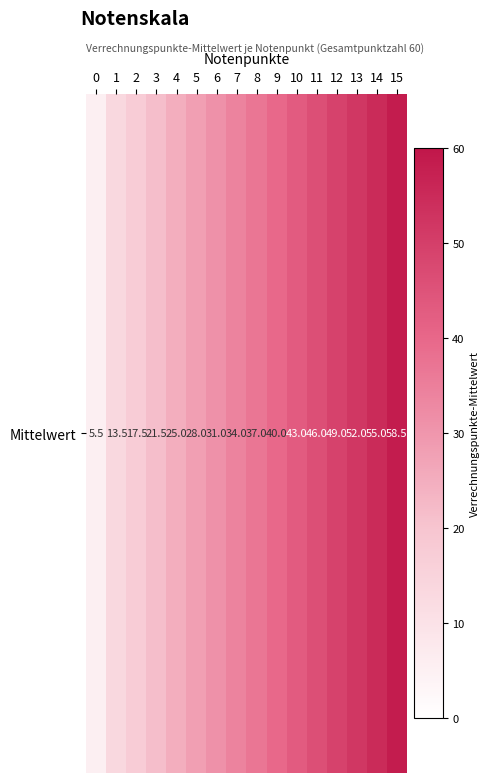

Is it true that the value at 14 is 55.0?

True